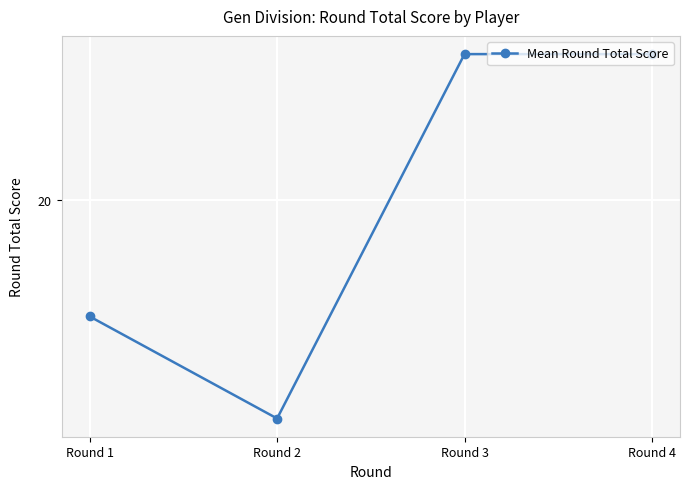

What is the average value?

20.0